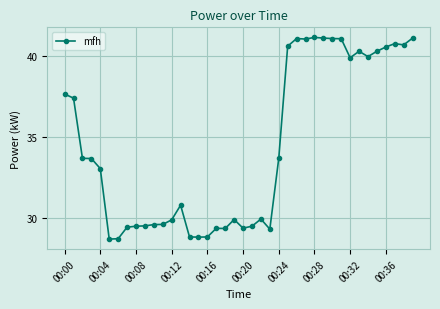

What is the minimum value shown in the chart?

28.7